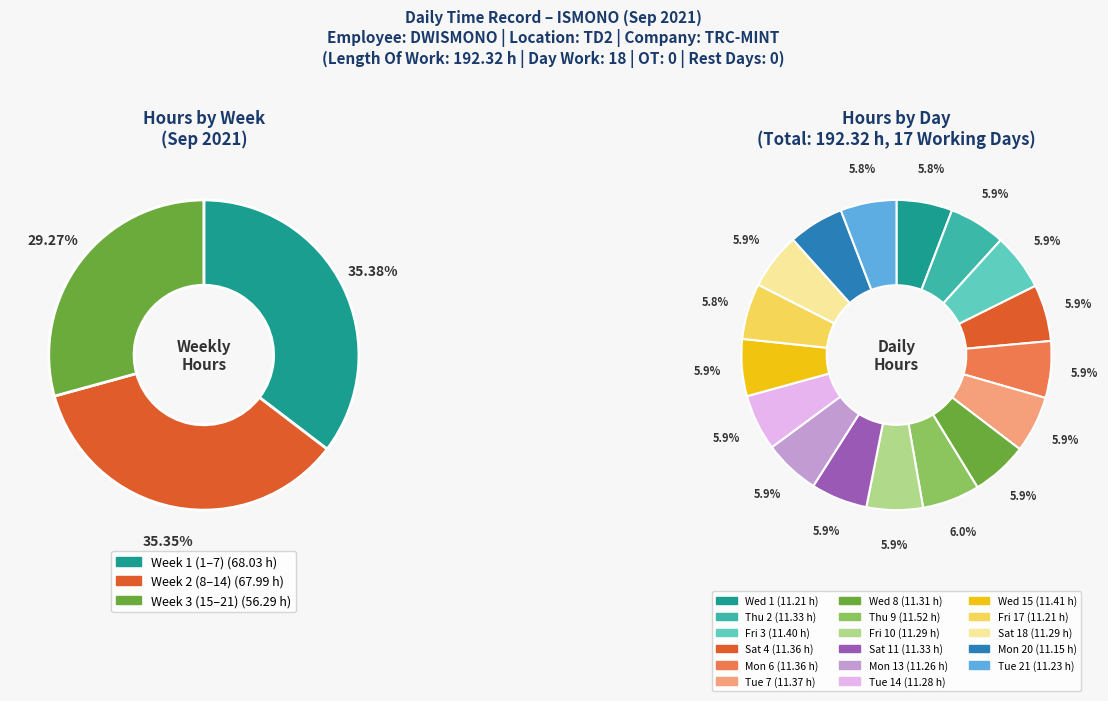

Does Mon 13 represent more than half of the total?

No